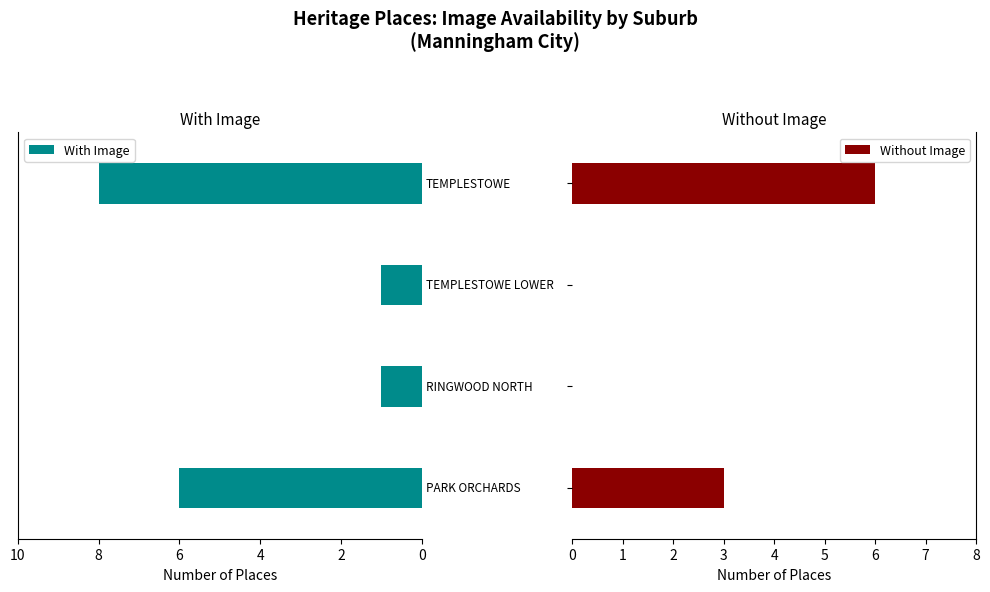

What is the difference between the maximum and second lowest values in the With Image series?

7